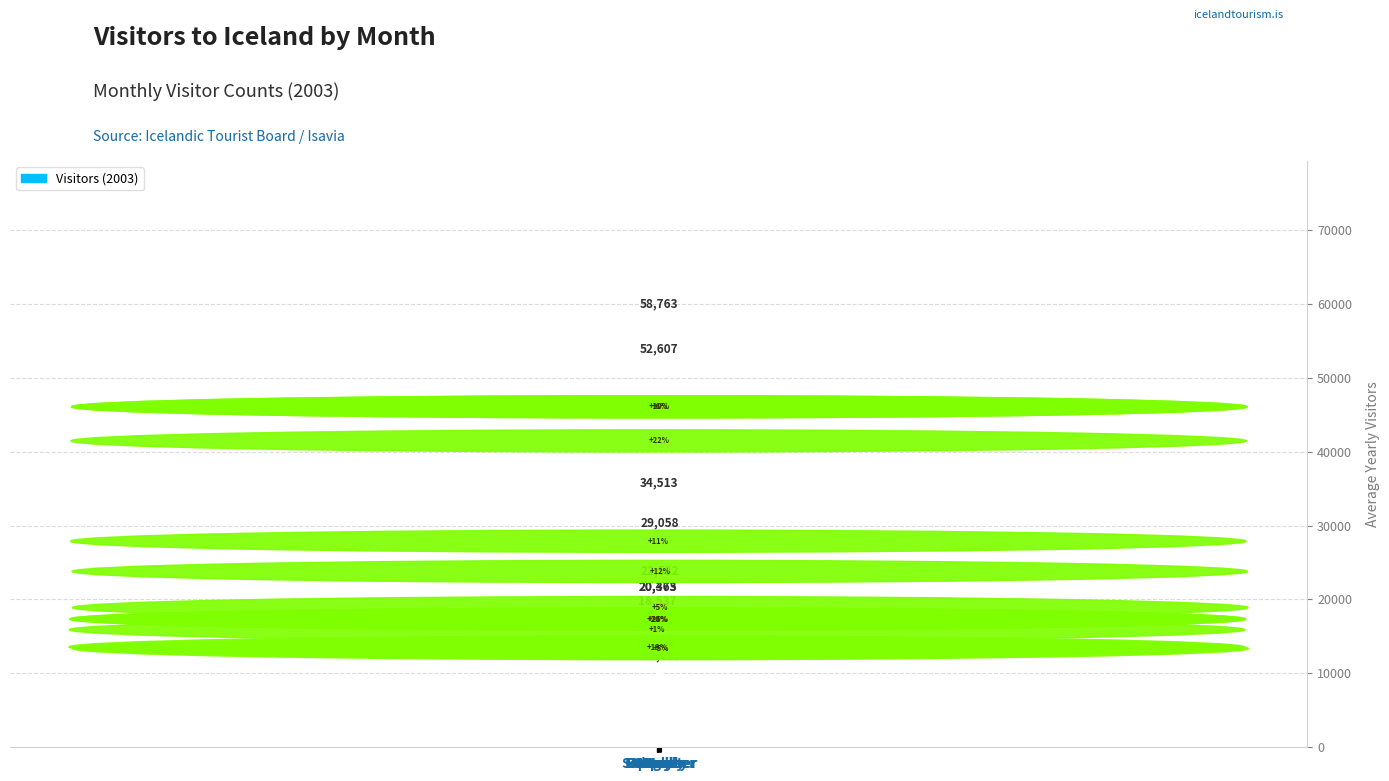

What is the value of the 10th bar from the left?

22532